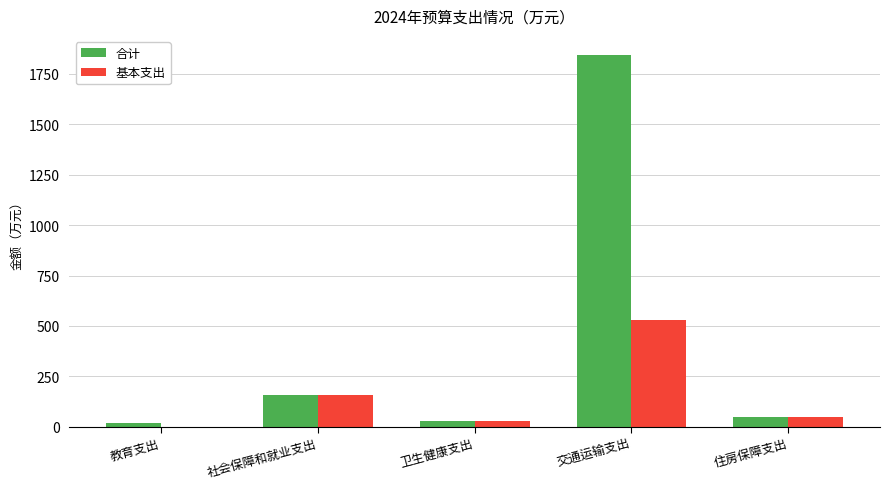

Which label corresponds to the largest value in the chart?

交通运输支出